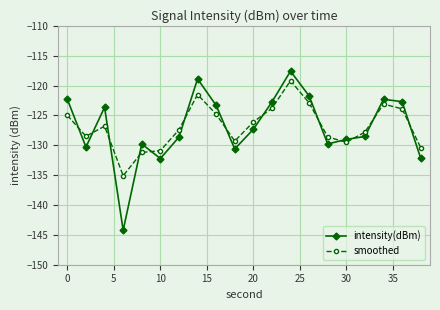

How many values in the intensity(dBm) series are below -127?

11